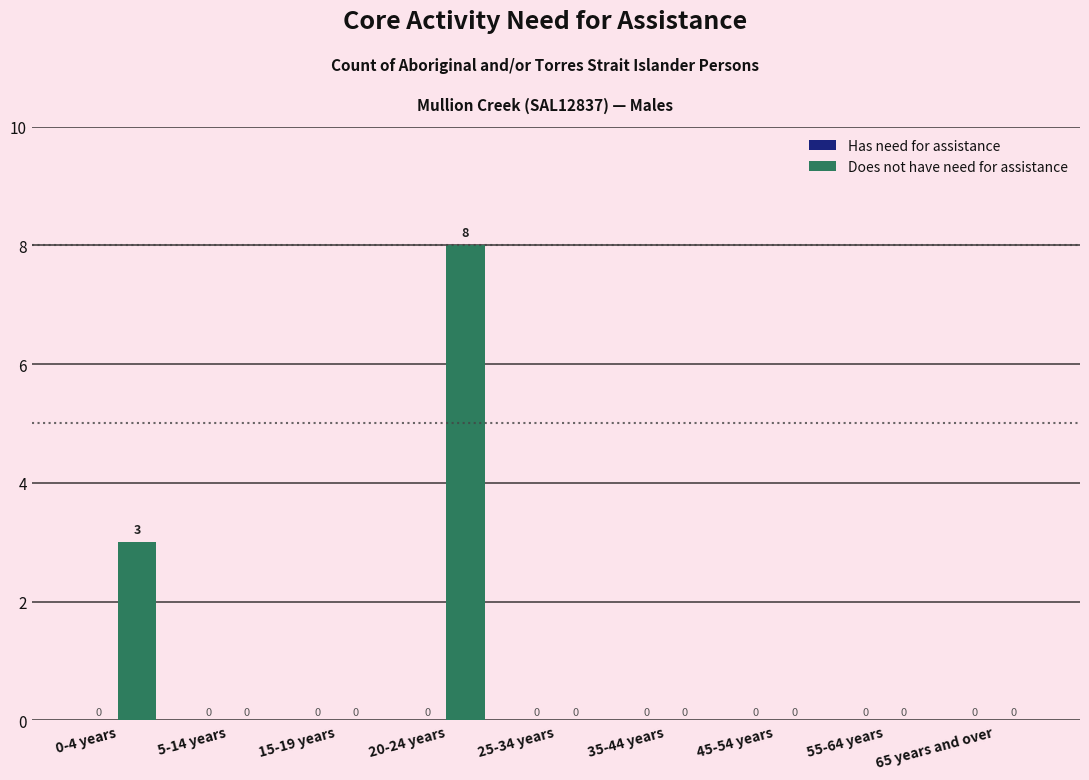

The chart shows a value of 13 at 20-24 years. True or false?

False